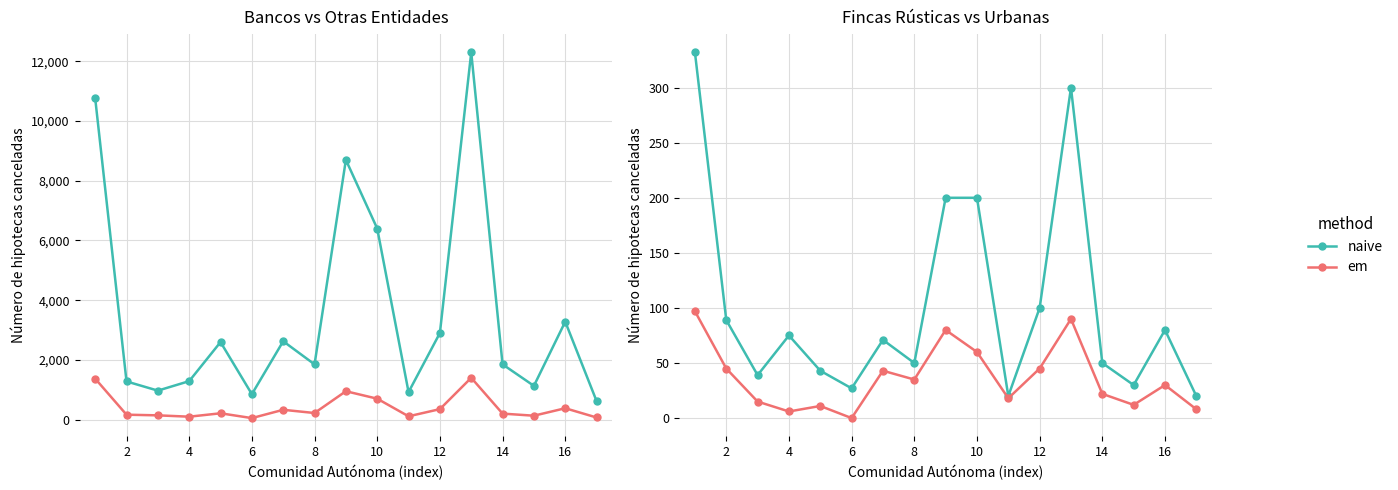

How many interior local valleys does the em series have?

5